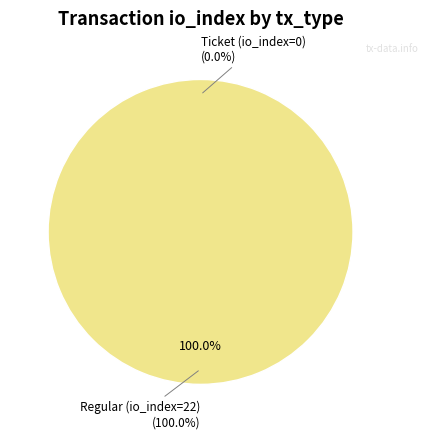

Rank the categories by value from highest to lowest.

Regular (io_index=22), Ticket (io_index=0)